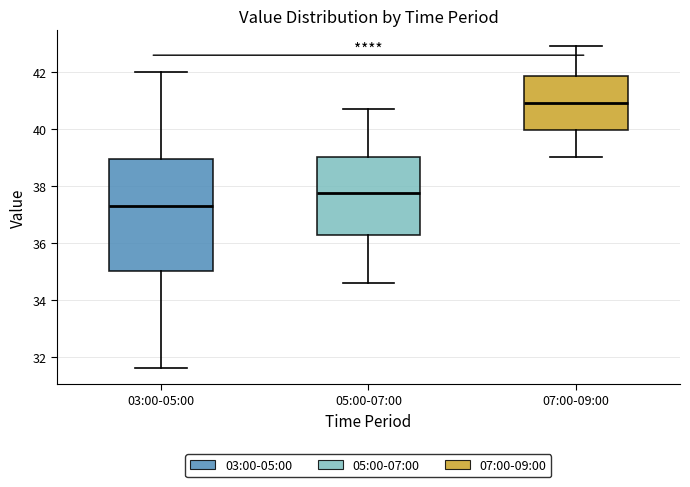

Which box's median line is the highest?

07:00-09:00